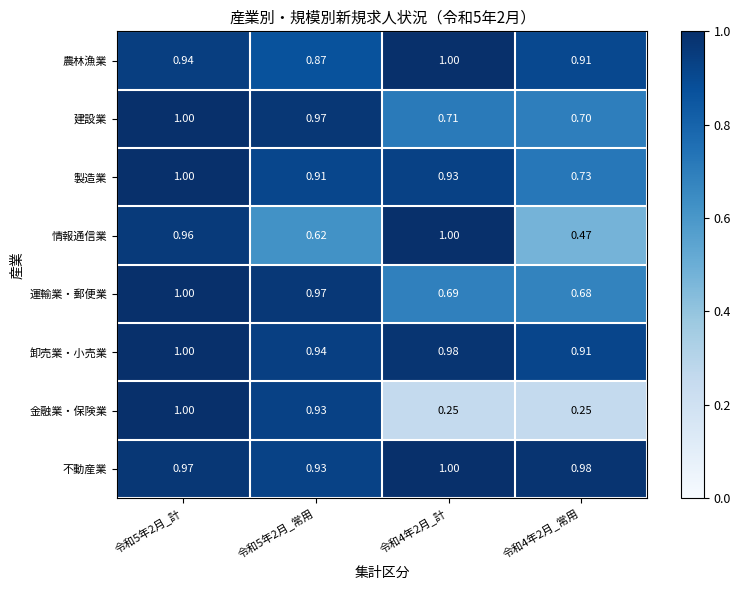

What is the spread (max minus min) of values at 令和5年2月_計?

0.1